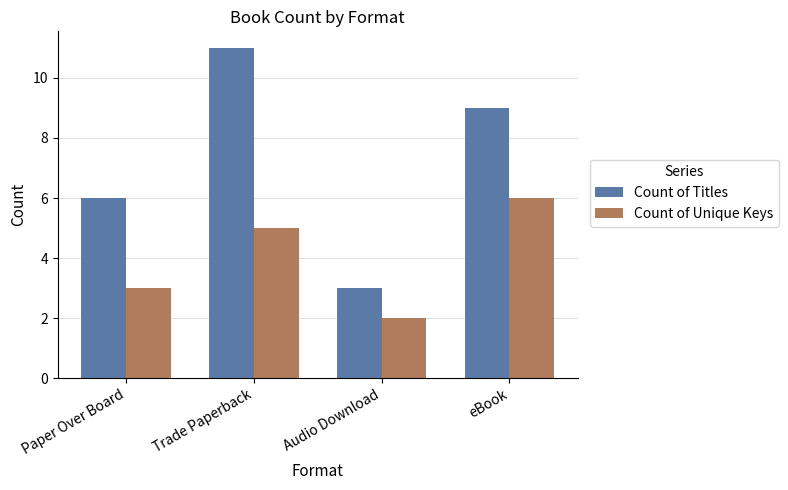

At Trade Paperback, list the series in order from largest to smallest.

Count of Titles, Count of Unique Keys